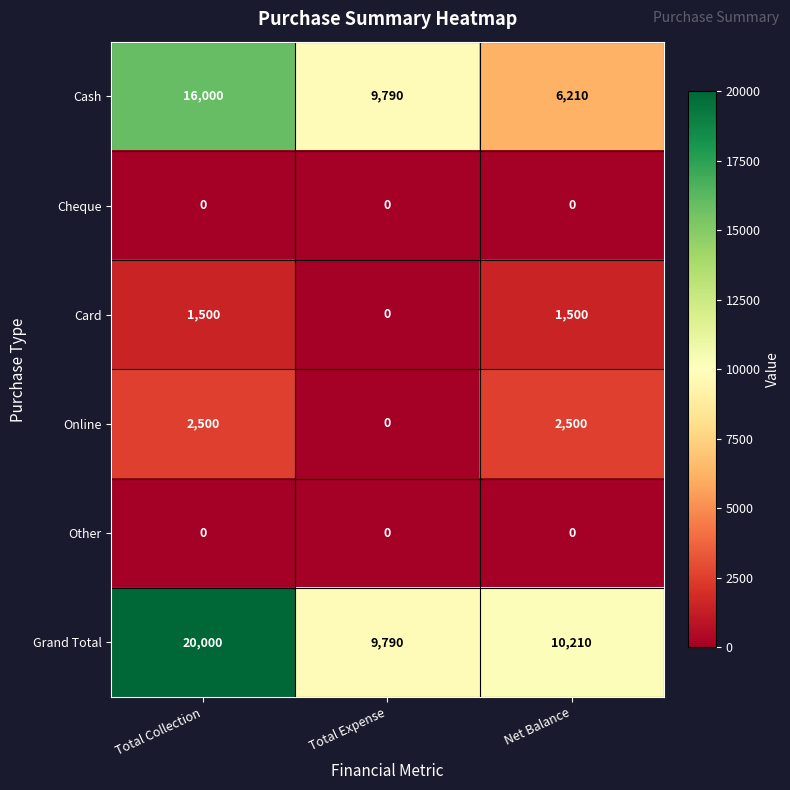

What is the greatest value displayed?

20000